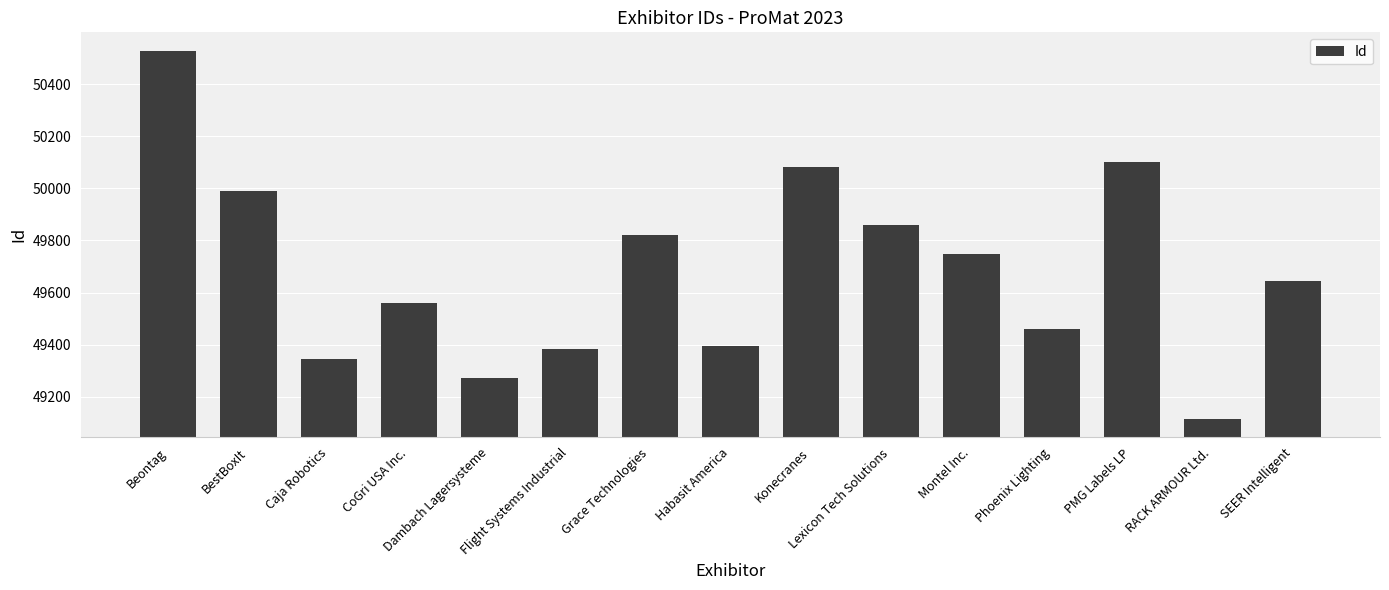

Is it true that the value at SEER Intelligent is 49643?

True